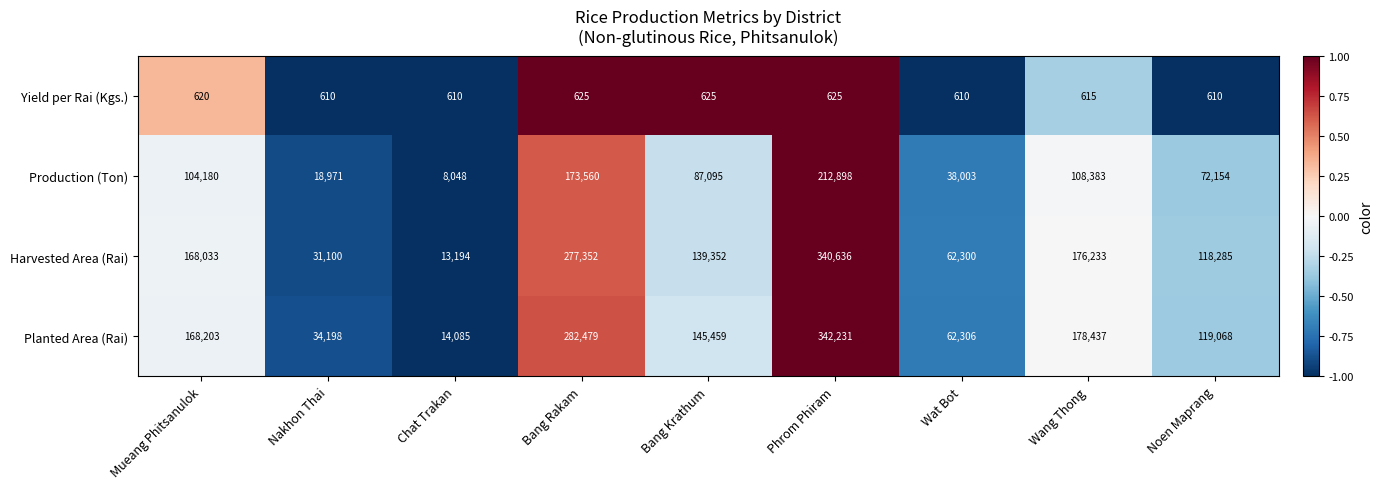

What is the difference between the second highest and second lowest values in the Harvested Area (Rai) series?

246252